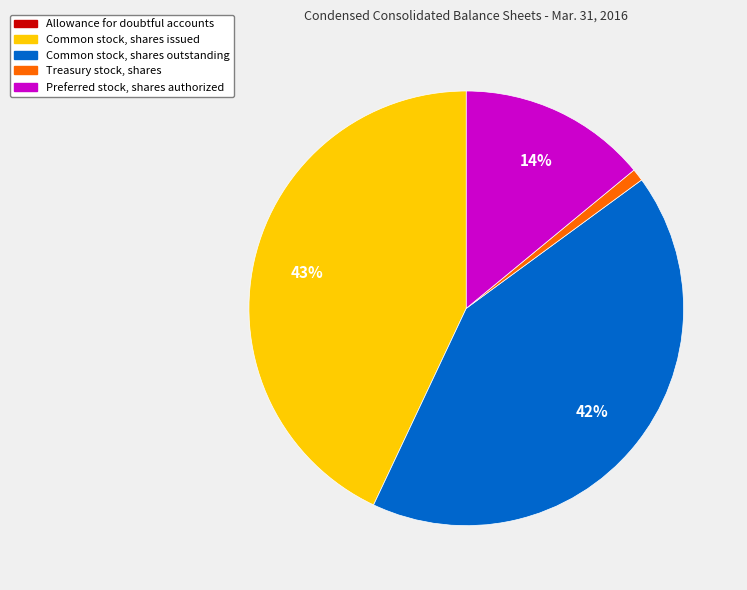

Is the sum of Preferred stock, shares authorized and Common stock, shares outstanding greater than half?

Yes